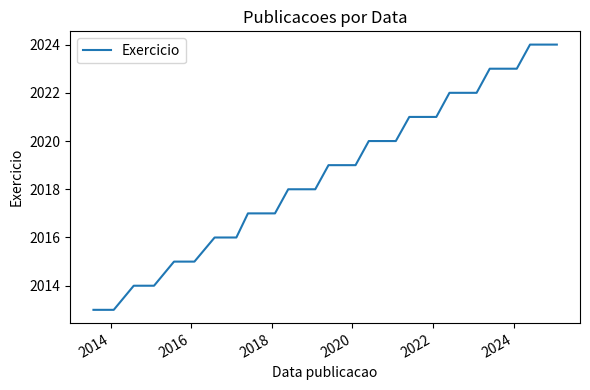

What is the minimum value shown in the chart?

2013